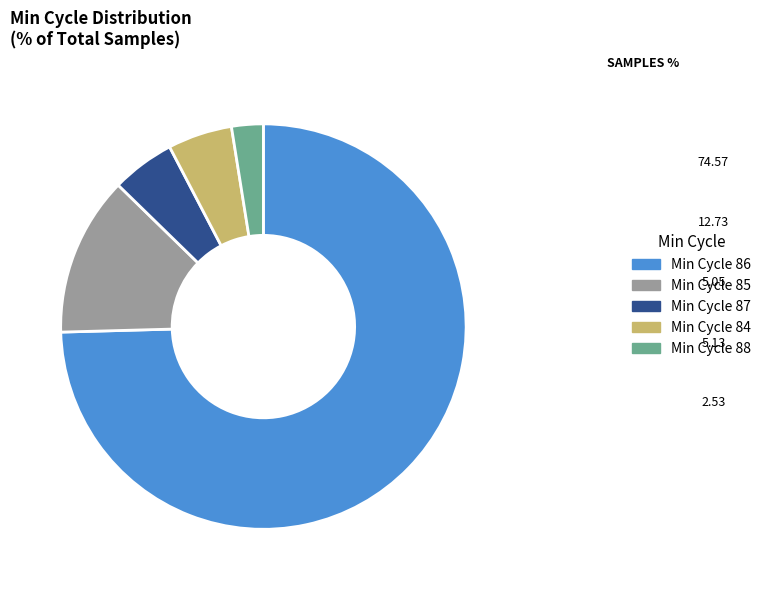

How many slices are in this pie chart?

5